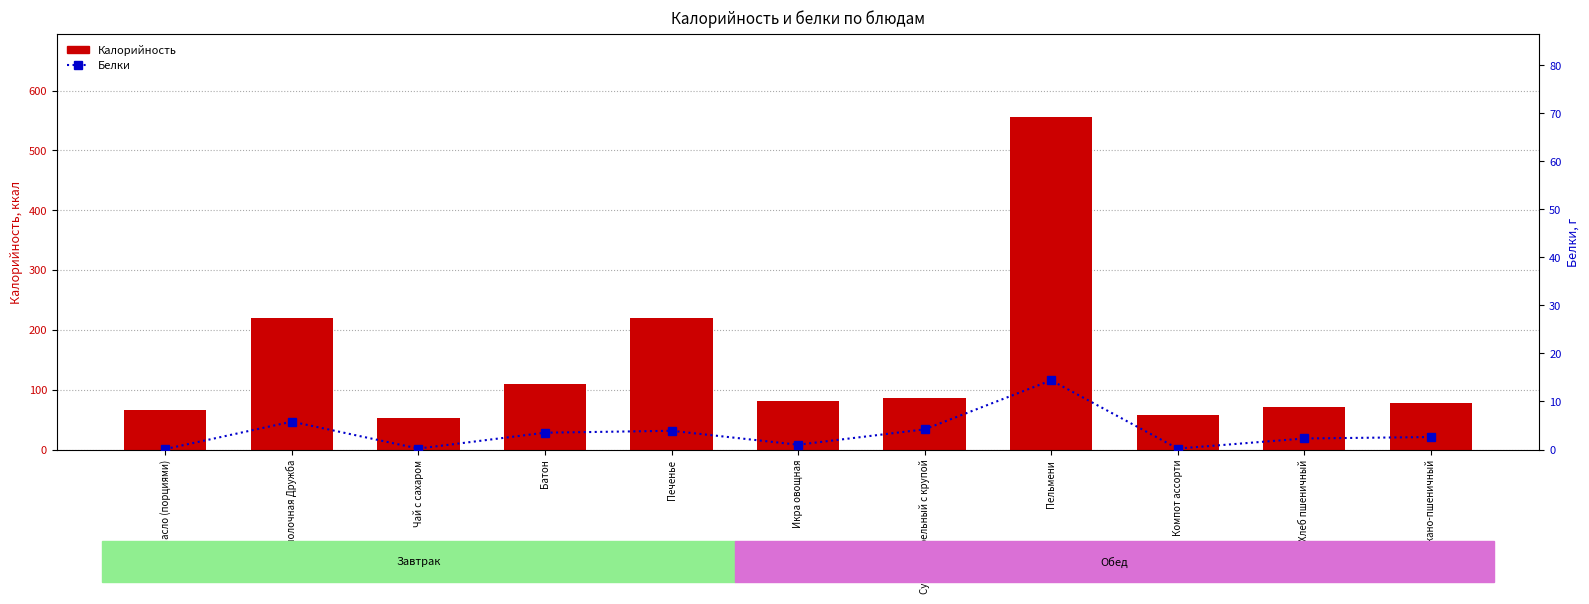

Does the chart contain any negative values?

No